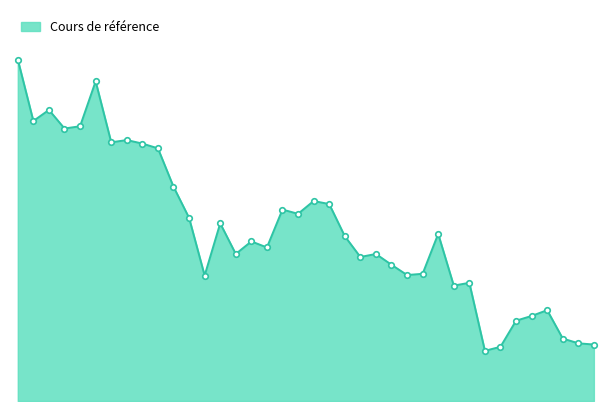

Which label corresponds to the smallest value in the chart?

30